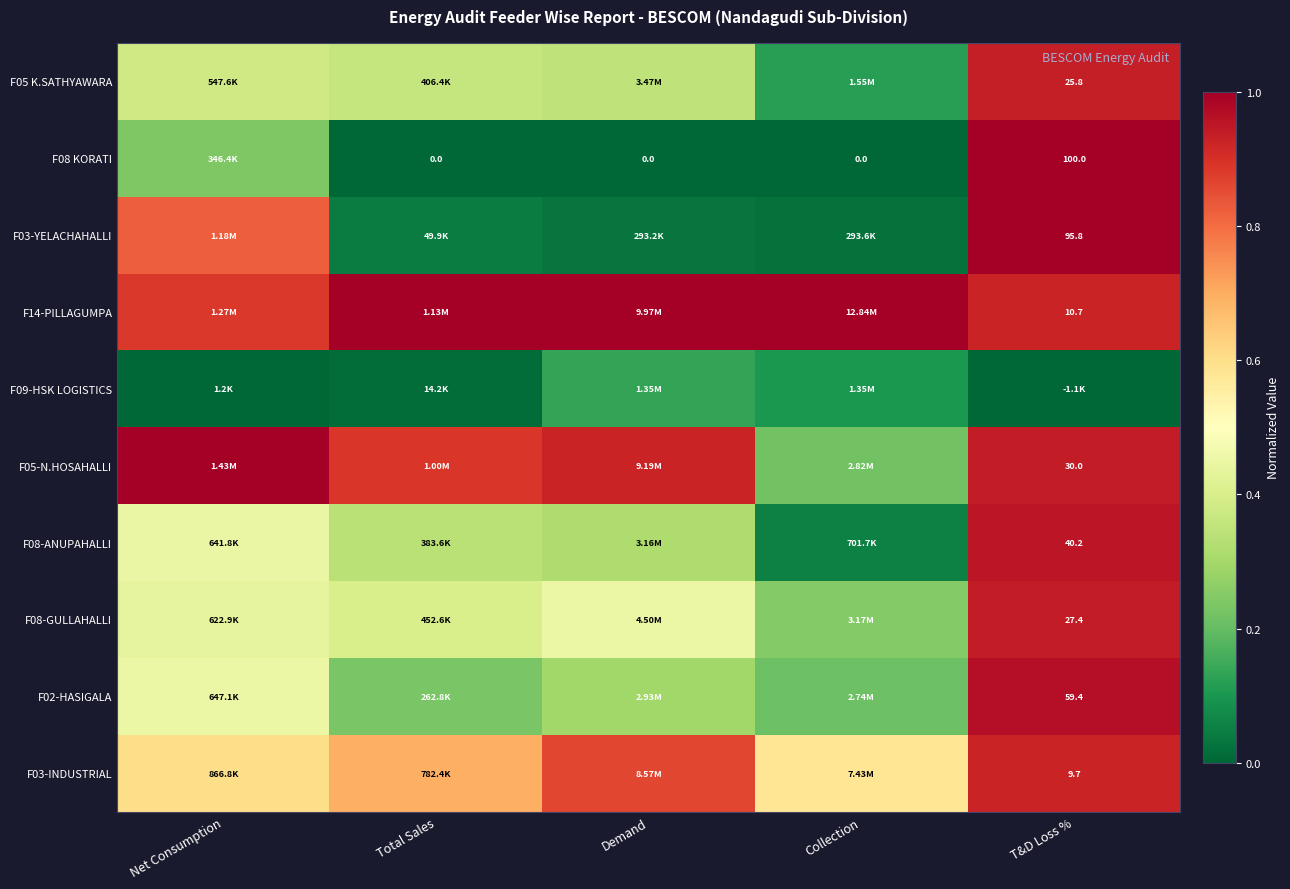

At how many categories does at least one series exceed 0?

5